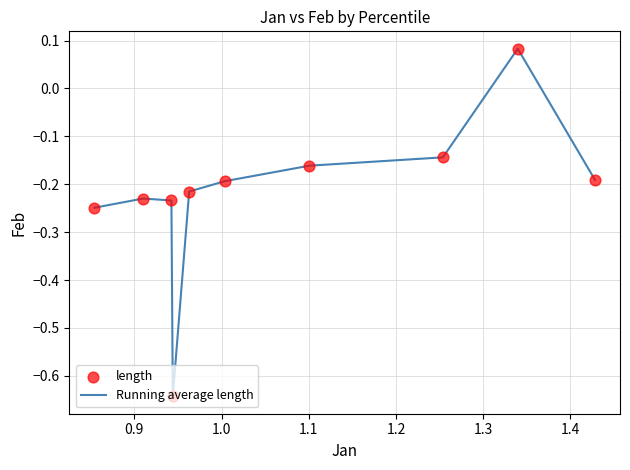

What is the difference between the maximum and minimum values?

0.7